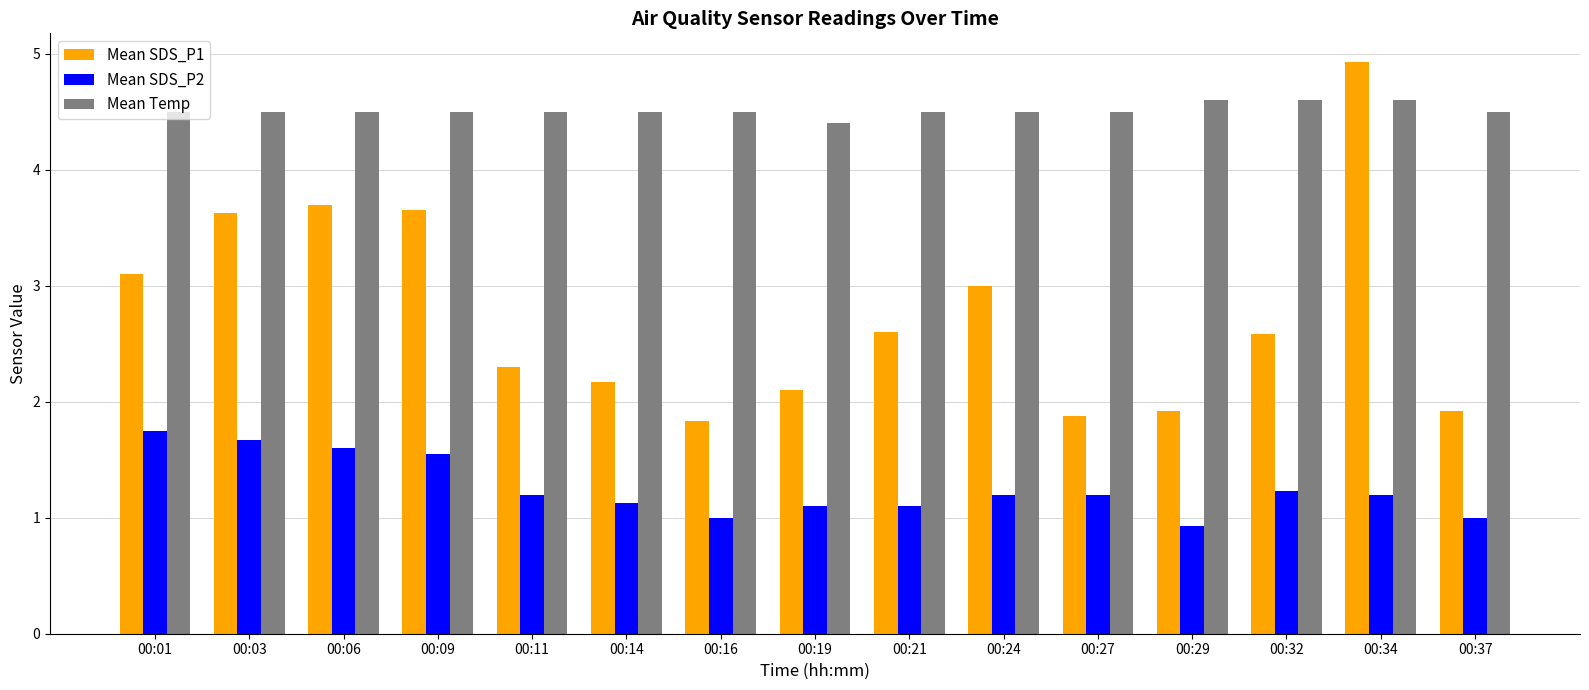

At which category is the sum across all series the highest?

00:34